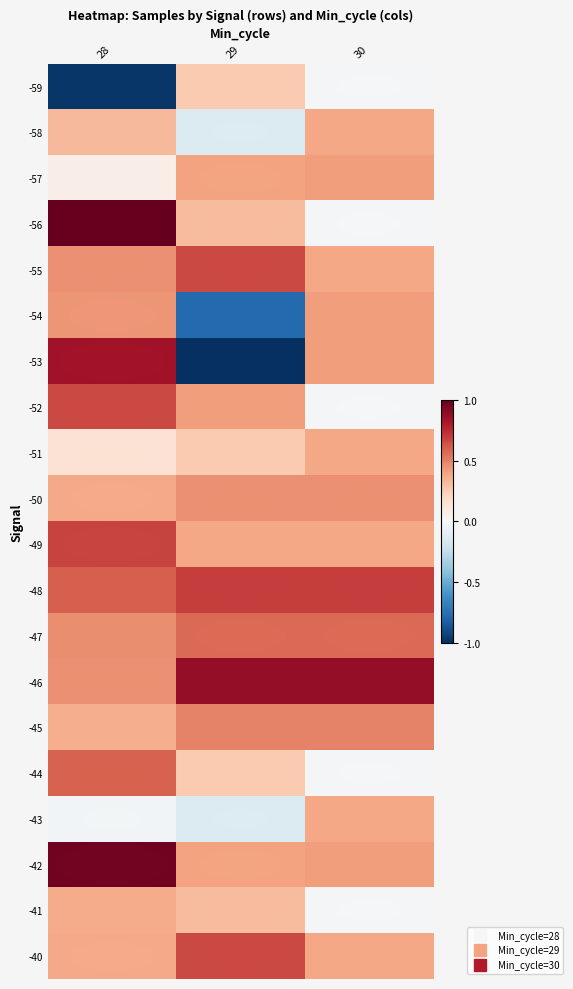

Reading left to right, transcribe all the data shown in this chart.

-59: 28=2069695	29=2086123	30=2082440
-58: 28=2086969	29=2080775	30=2087765
-57: 28=2083494	29=2088022	30=2088221
-56: 28=2095989	29=2086904	30=2082440
-55: 28=2088710	29=2091459	30=2087765
-54: 28=2088557	29=2072319	30=2088189
-53: 28=2093868	29=2069300	30=2088221
-52: 28=2091404	29=2088194	30=2082440
-51: 28=2084534	29=2086104	30=2087765
-50: 28=2087651	29=2088750	30=2088750
-49: 28=2091645	29=2087855	30=2087855
-48: 28=2090576	29=2091843	30=2091843
-47: 28=2088829	29=2090208	30=2090208
-46: 28=2088770	29=2094421	30=2094421
-45: 28=2087480	29=2089224	30=2089224
-44: 28=2090476	29=2086123	30=2082440
-43: 28=2082285	29=2080775	30=2087765
-42: 28=2095530	29=2088022	30=2088221
-41: 28=2087612	29=2086904	30=2082440
-40: 28=2087673	29=2091459	30=2087765